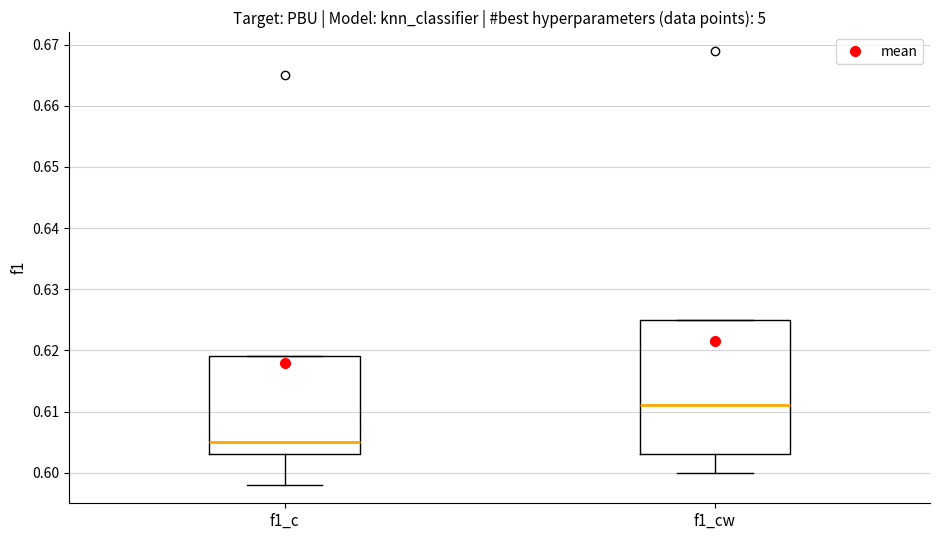

Reading left to right, transcribe this box plot: for each box, give where its median line is, the range the box spans, and where its two whiskers end, as read against the y-axis. The values are not printed on the chart, so give them approximately, as read against the axis.

f1_c: median 0.605, box 0.603 to 0.619, whiskers 0.598 to 0.619
f1_cw: median 0.611, box 0.603 to 0.625, whiskers 0.600 to 0.625